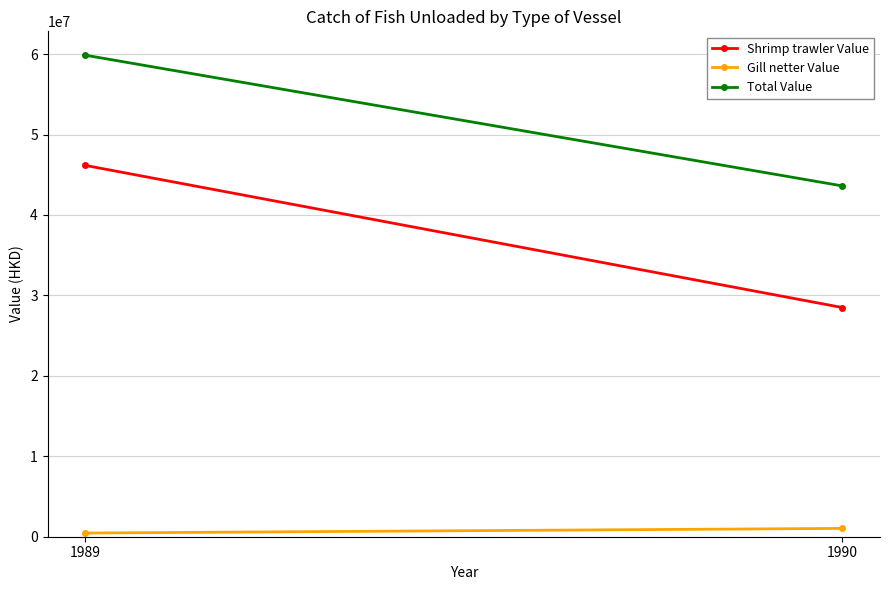

How many lines are shown in the chart?

3